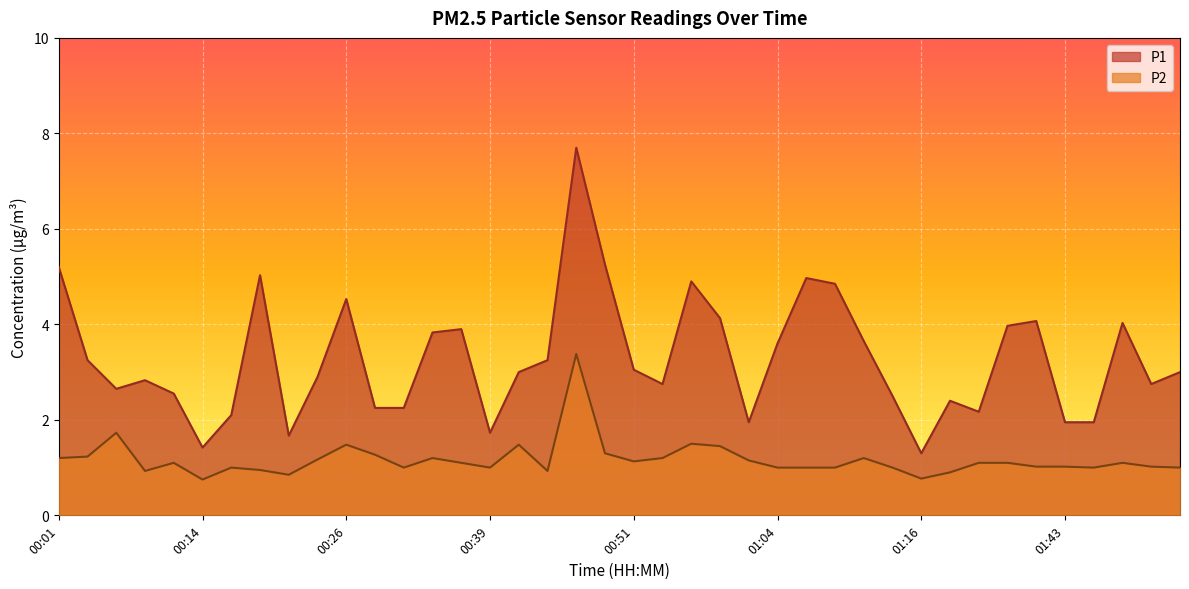

Which series changed the most between 00:06 and 01:11?

P1